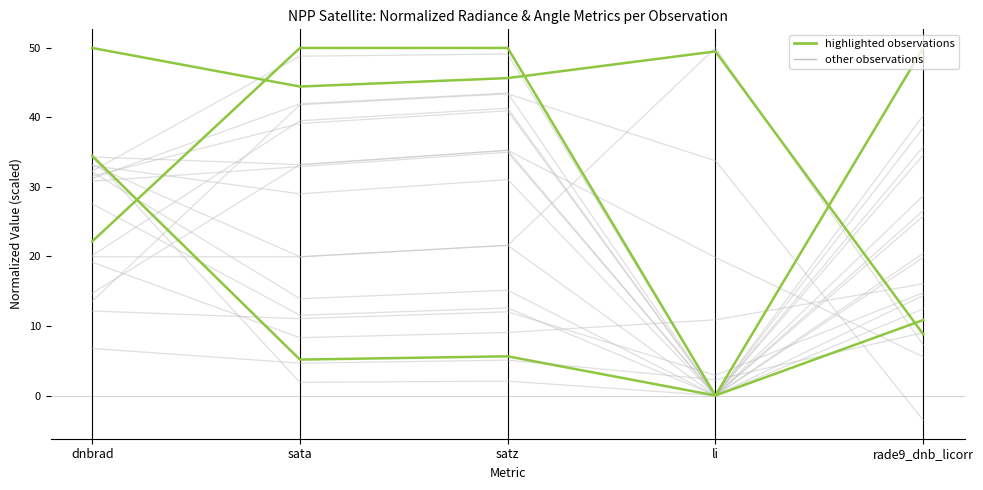

What is the maximum value for highlighted?

50.0